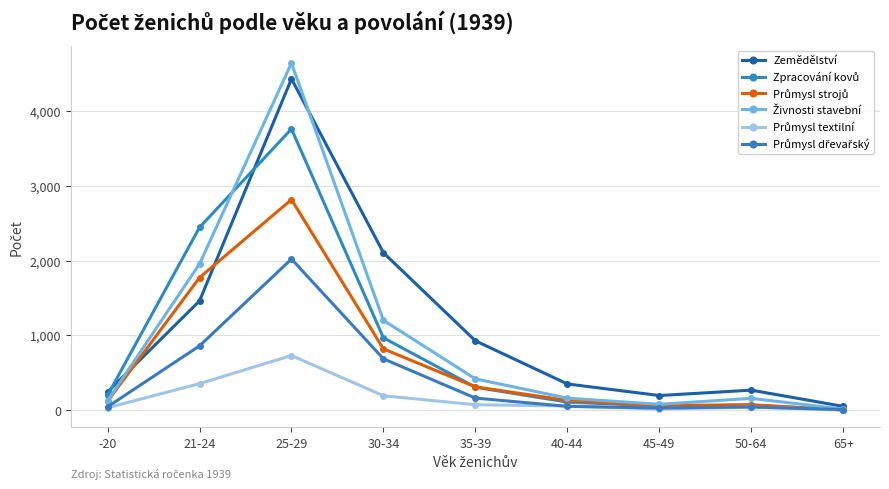

What is the spread (max minus min) of values at 30-34?

1913